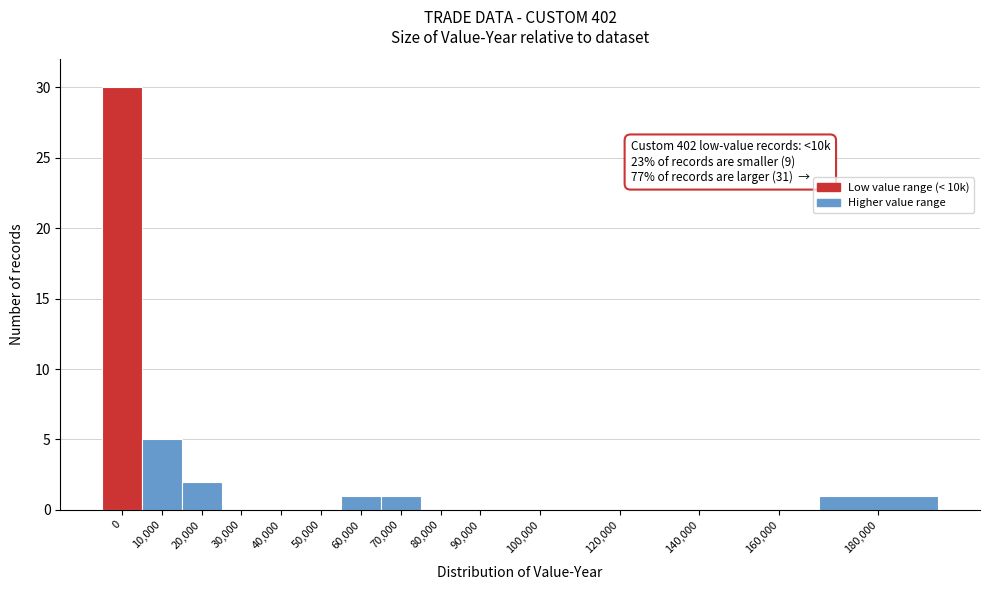

Reading right to left, transcribe all the data shown in this chart.

180,000=1	160,000=0	140,000=0	120,000=0	100,000=0	90,000=0	80,000=0	70,000=1	60,000=1	50,000=0	40,000=0	30,000=0	20,000=2	10,000=5	0=30